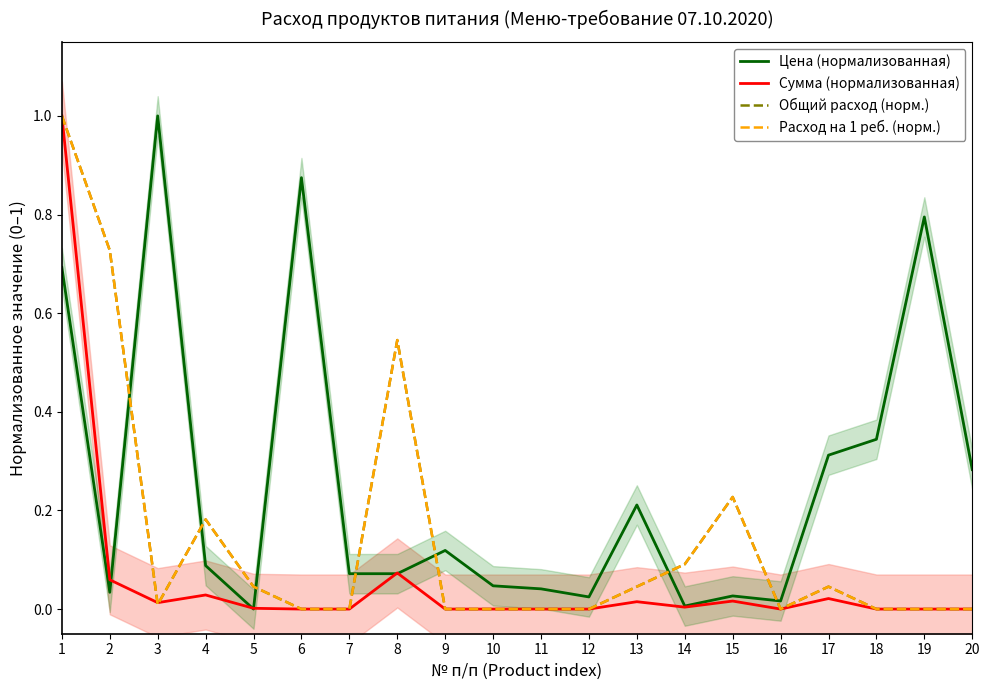

At which category is the sum across all series the highest?

1